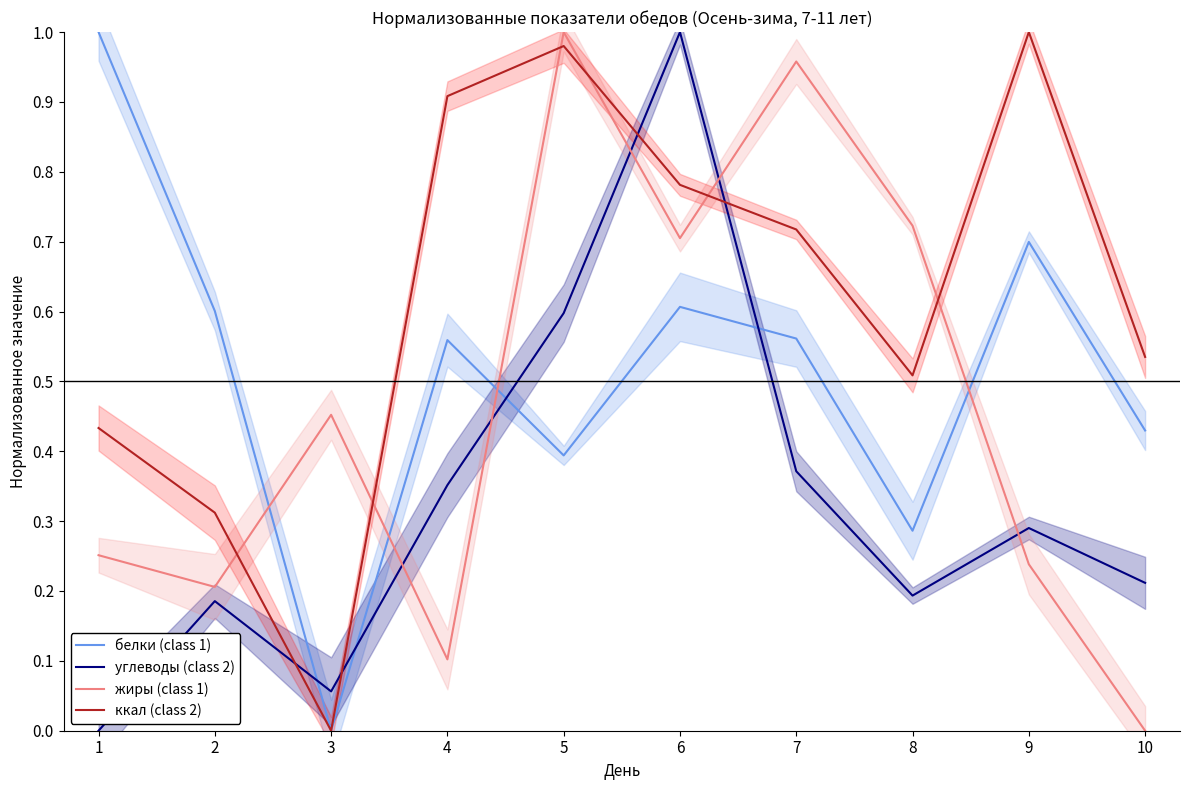

What is the difference between the углеводы (class 2) values at 5 and 4?

0.2